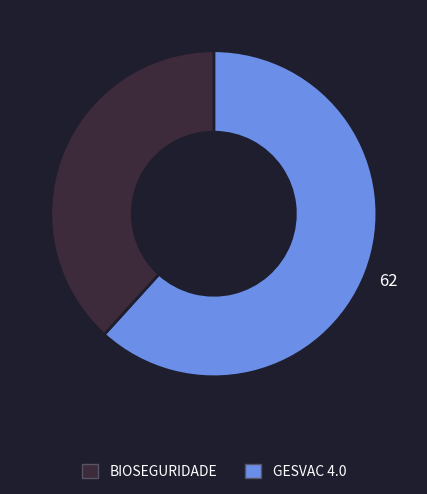

How many slices are in this pie chart?

2